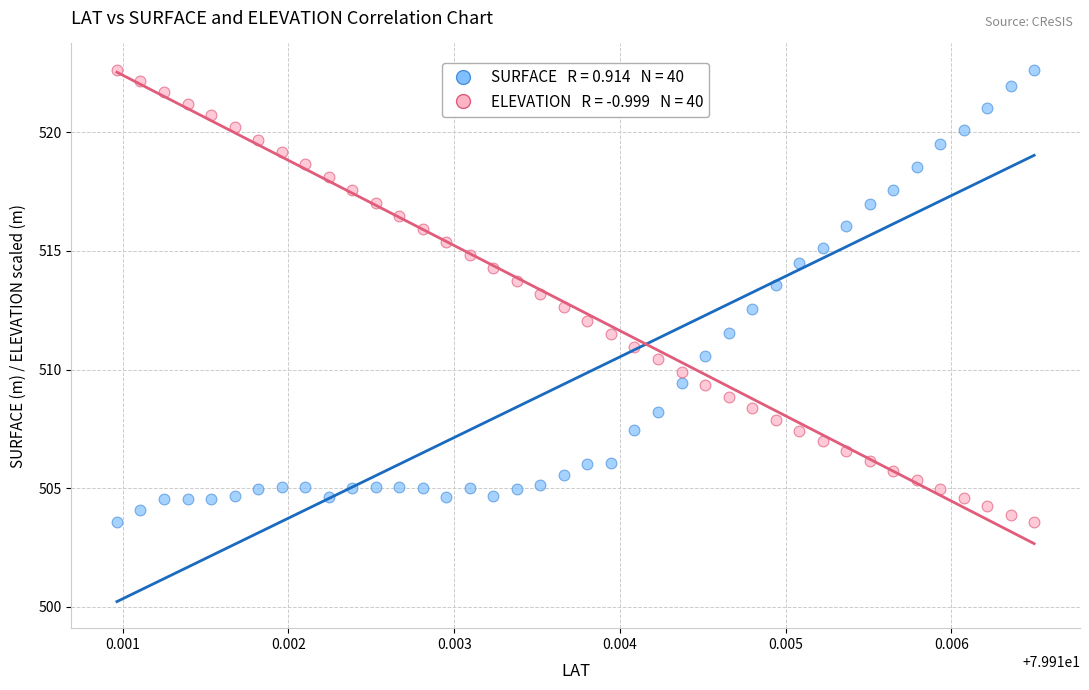

Across all data points, what is the range of Y values (max minus min)?

19.1